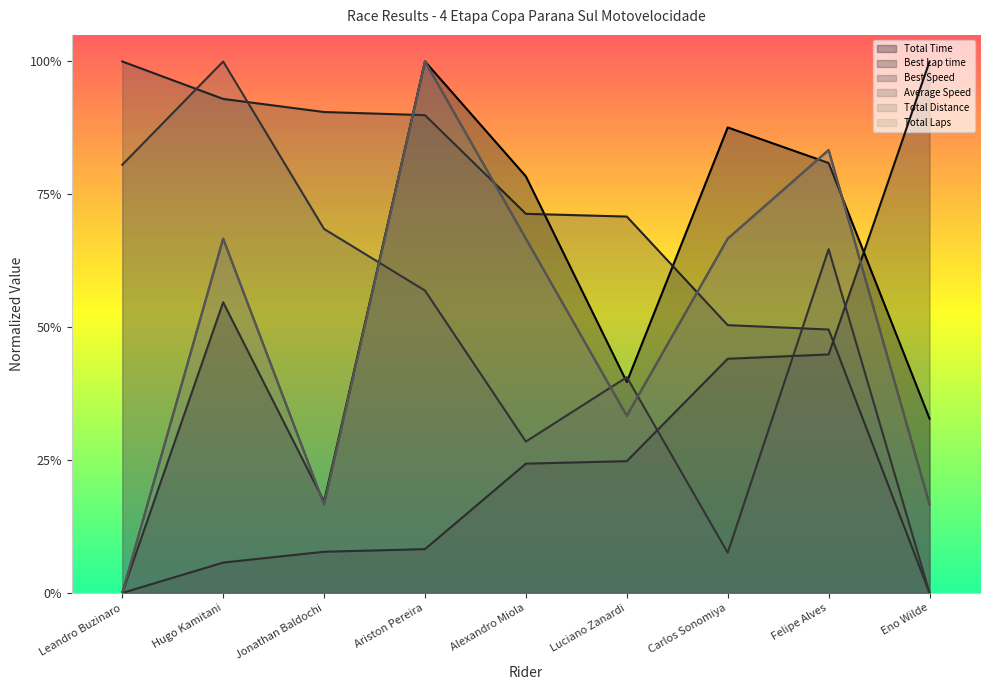

Reading left to right, what are all the values shown in this chart?

Total Time: 0.0	0.5	0.2	1.0	0.8	0.4	0.9	0.8	0.3
Best Lap time: 0.0	0.1	0.1	0.1	0.2	0.2	0.4	0.4	1.0
Best Speed: 1.0	0.9	0.9	0.9	0.7	0.7	0.5	0.5	0.0
Average Speed: 0.8	1.0	0.7	0.6	0.3	0.4	0.1	0.6	0.0
Total Distance: 0.0	0.7	0.2	1.0	0.7	0.3	0.7	0.8	0.2
Total Laps: 0.0	0.7	0.2	1.0	0.7	0.3	0.7	0.8	0.2